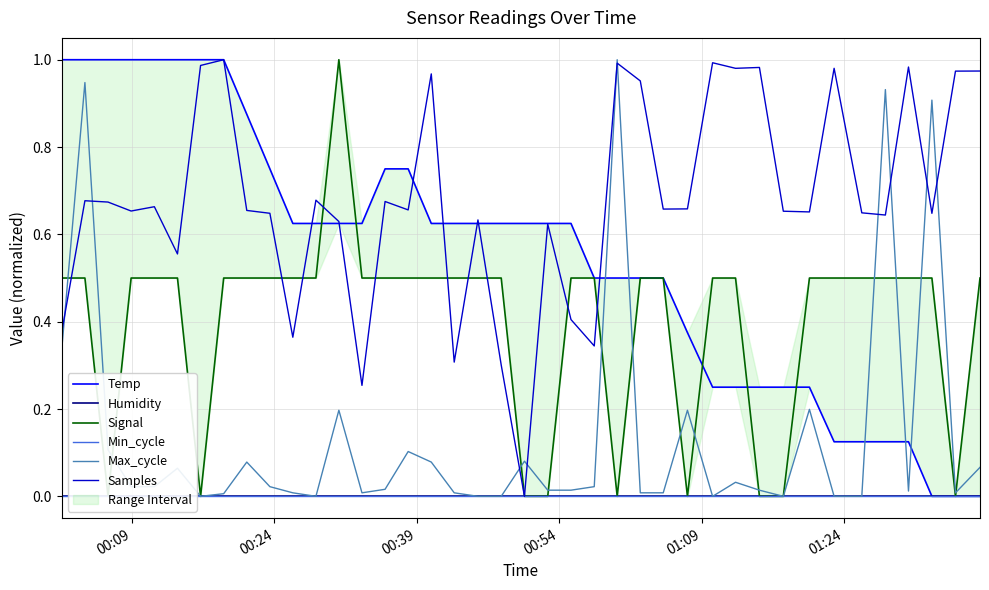

True or false: Humidity and Samples cross at least once.

False